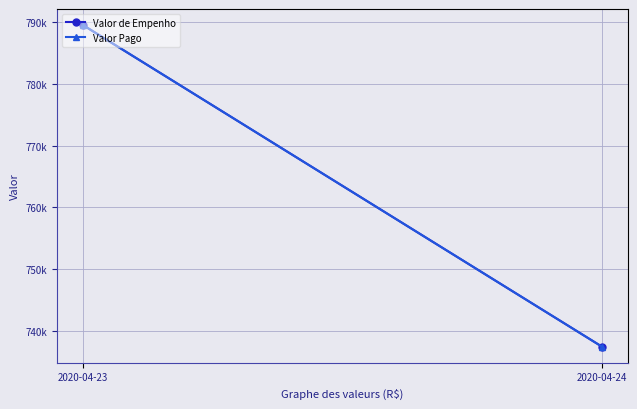

Between 2020-04-24 and 2020-04-23, which is larger?

2020-04-23